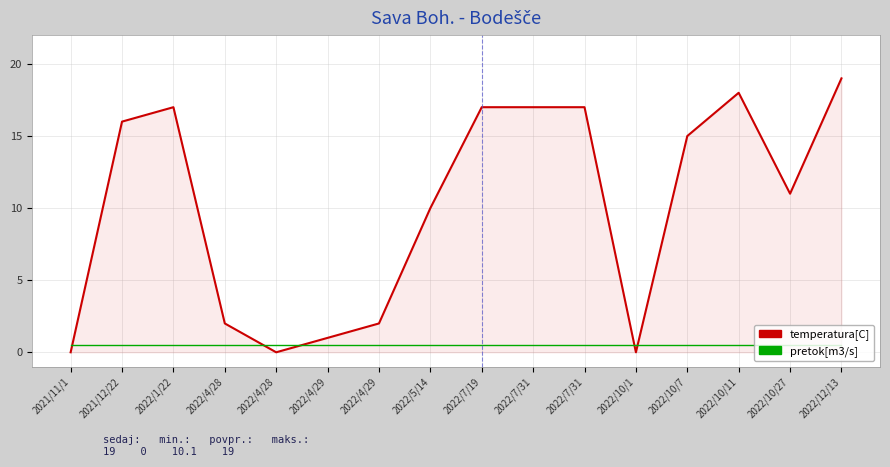

List the series in order of their overall mean, lowest first.

pretok[m3/s], temperatura[C]